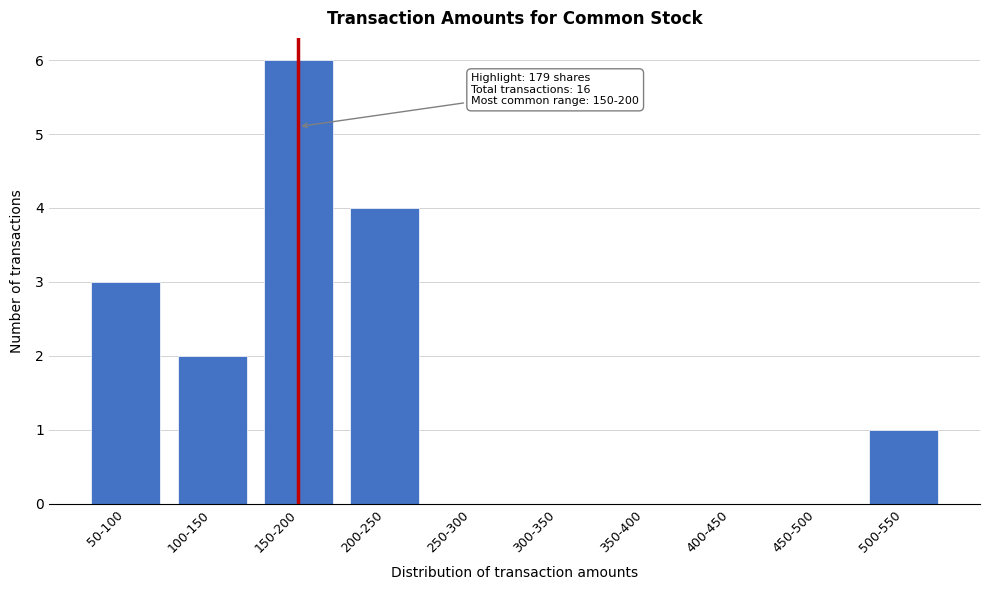

Reading right to left, what are all the values shown in this chart?

500-550=1	450-500=0	400-450=0	350-400=0	300-350=0	250-300=0	200-250=4	150-200=6	100-150=2	50-100=3